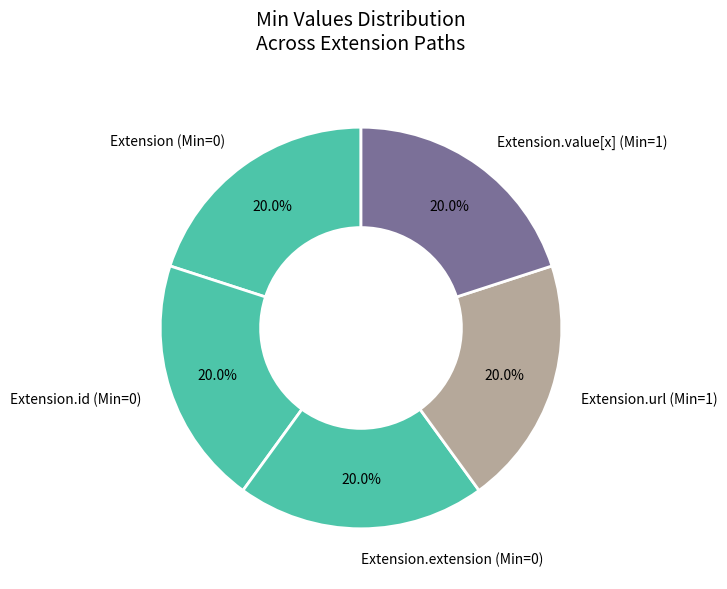

Does any single category account for the majority?

No